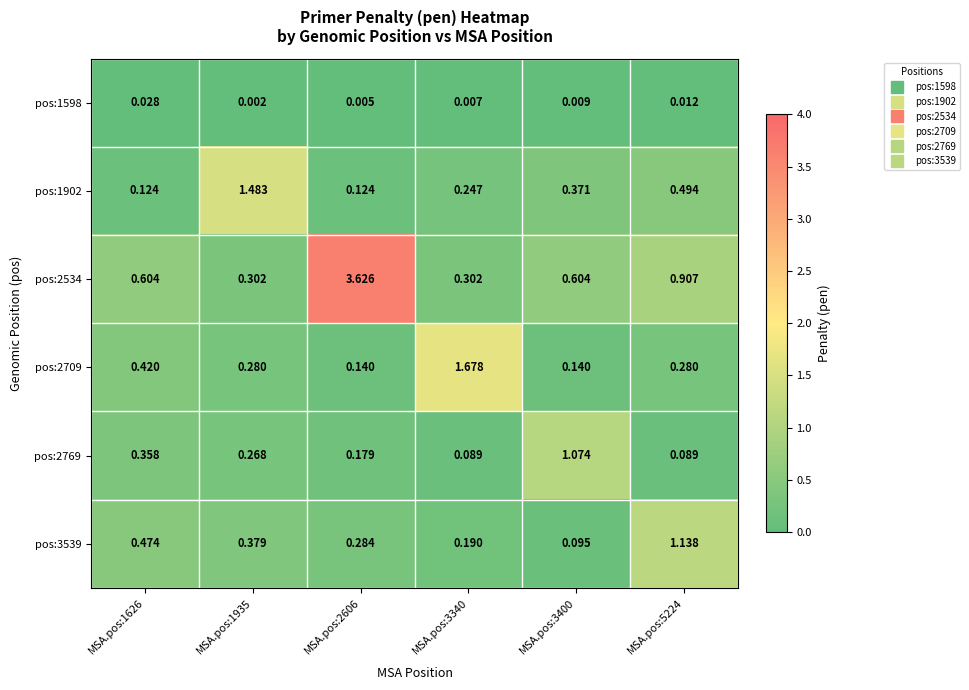

Is the value of pos:3539 at MSA.pos:2606 greater than the value of pos:2534 at MSA.pos:3400?

No